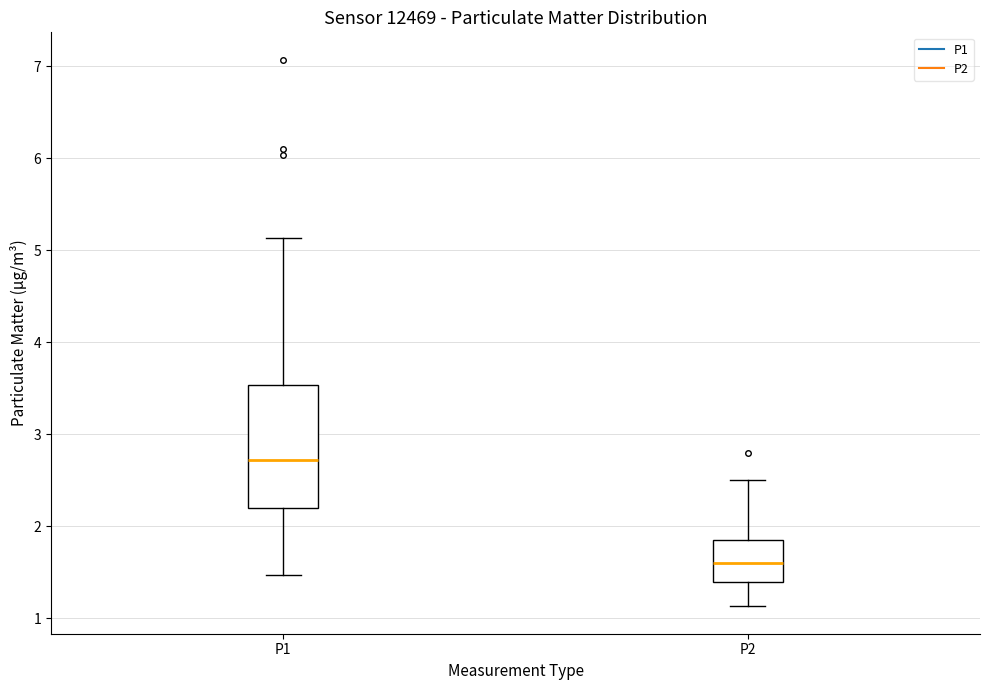

Which box's median line is the highest?

P1